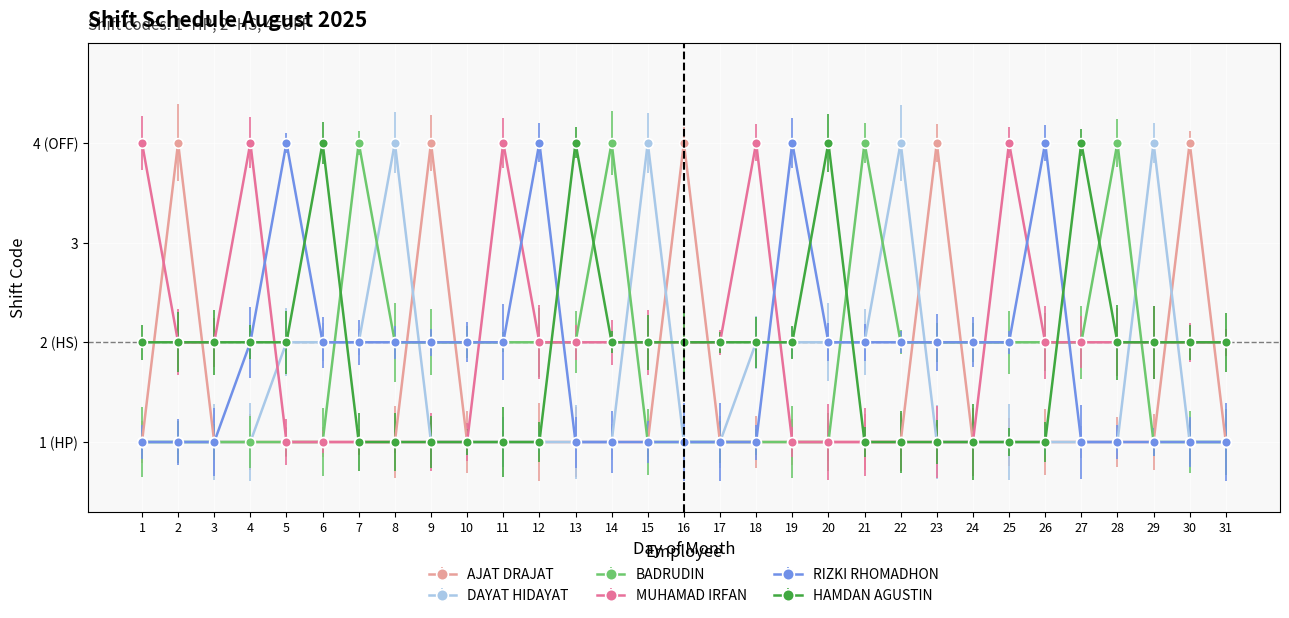

Which series has the largest total across all categories?

MUHAMAD IRFAN